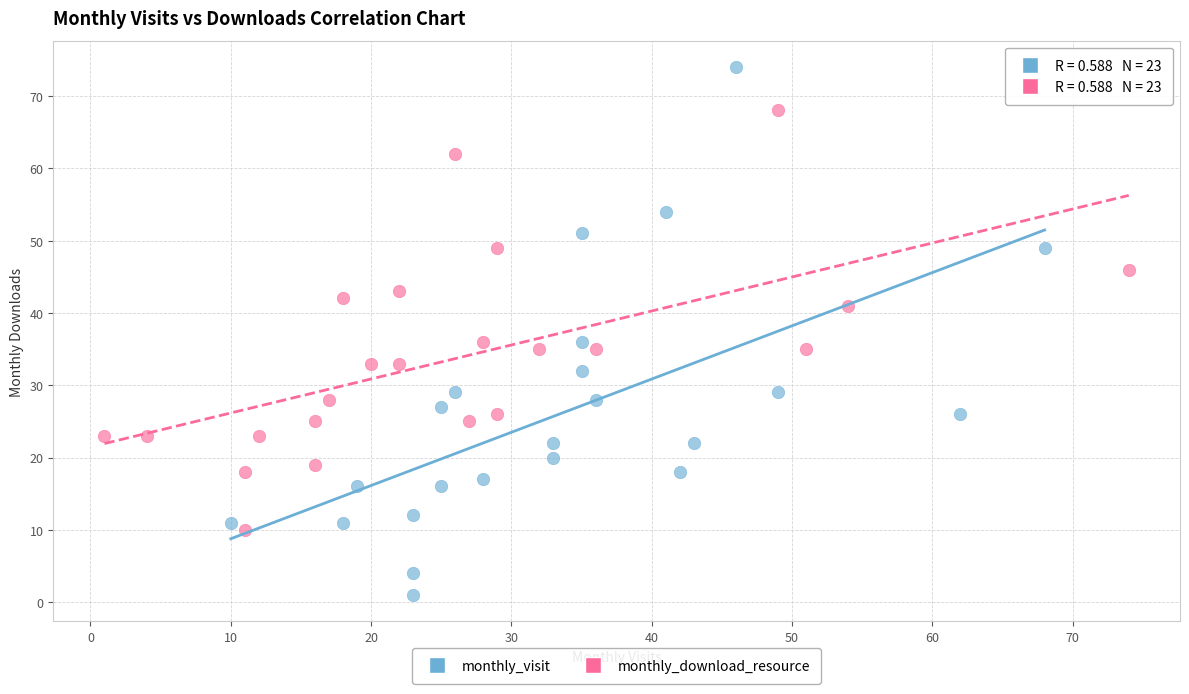

Which series reaches the maximum Y coordinate?

monthly_visit